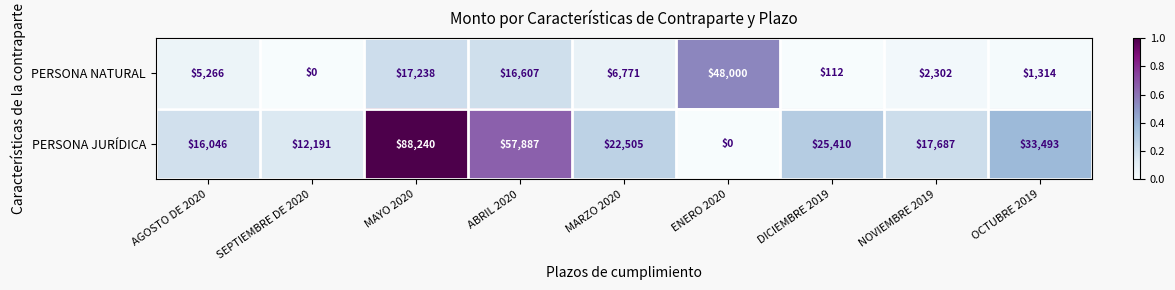

Reading left to right, what are all the values shown in this chart?

PERSONA NATURAL: AGOSTO DE 2020=5266	SEPTIEMBRE DE 2020=0	MAYO 2020=17238	ABRIL 2020=16607	MARZO 2020=6771	ENERO 2020=48000	DICIEMBRE 2019=112	NOVIEMBRE 2019=2302	OCTUBRE 2019=1314
PERSONA JURÍDICA: AGOSTO DE 2020=16046	SEPTIEMBRE DE 2020=12191	MAYO 2020=88240	ABRIL 2020=57887	MARZO 2020=22505	ENERO 2020=0	DICIEMBRE 2019=25410	NOVIEMBRE 2019=17687	OCTUBRE 2019=33493